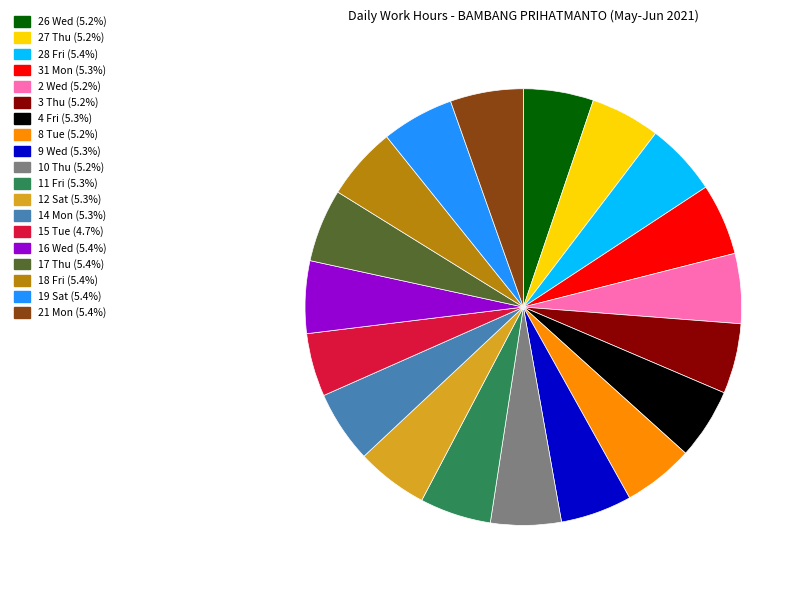

Is there a majority slice in this chart?

No